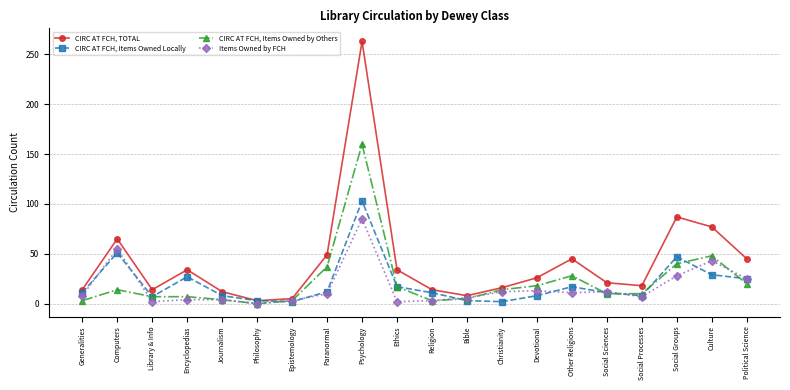

Where is CIRC AT FCH, Items Owned by Others nearest to the value 80?

Culture